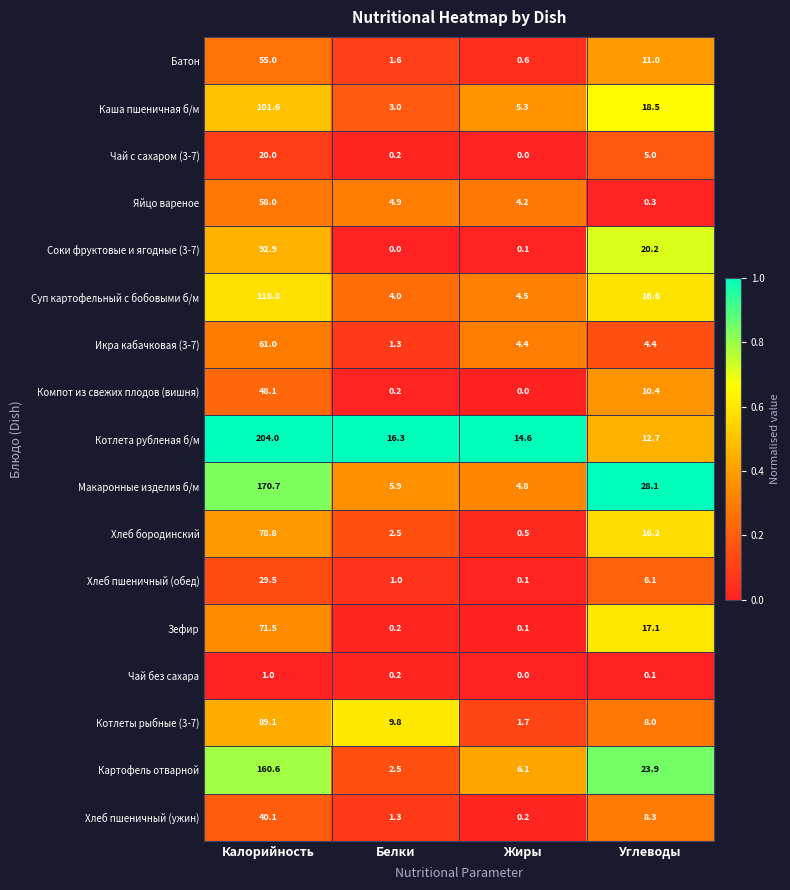

At which category is the sum across all series the highest?

Калорийность